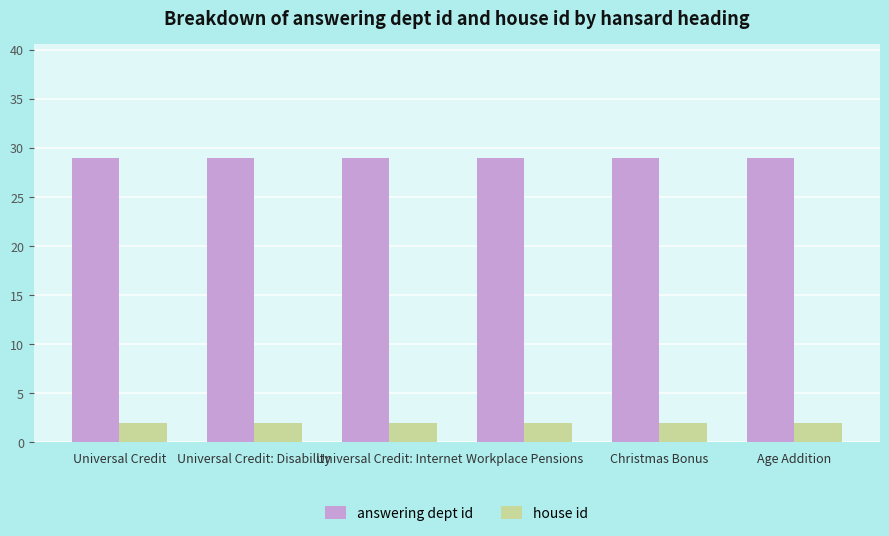

How many bars are there in each group?

2